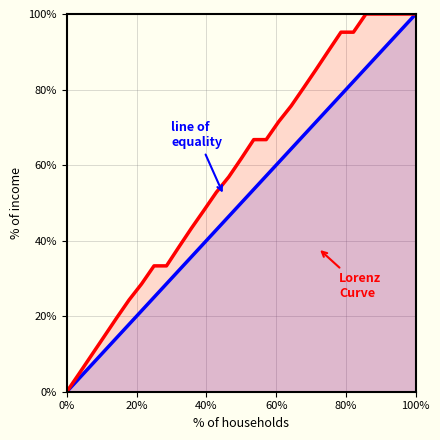

What is the greatest value displayed?

100.0